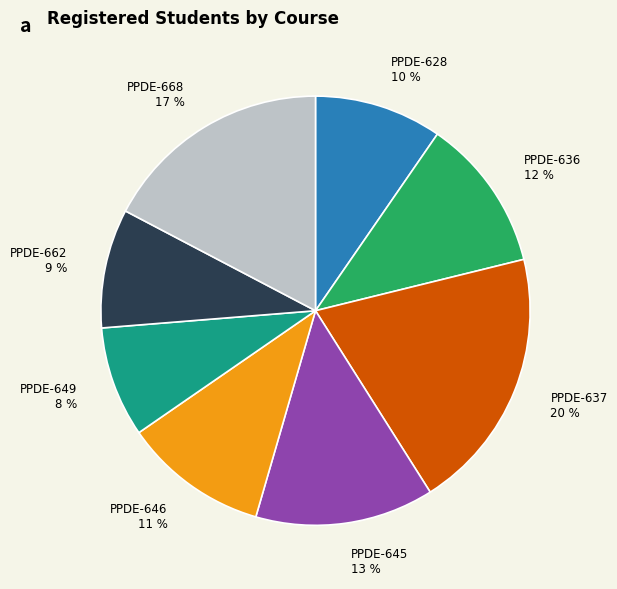

Count the number of slices in the pie.

8